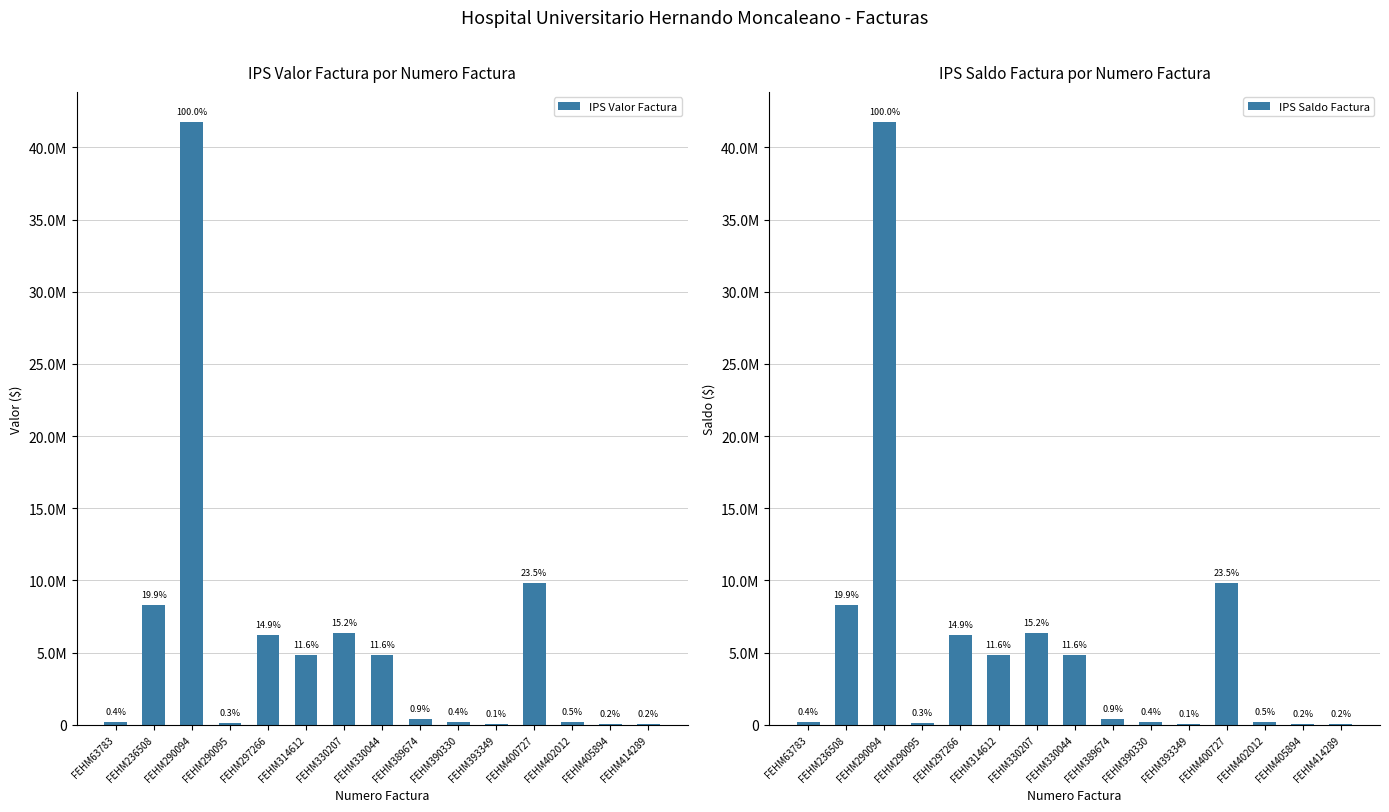

Is the value of IPS Valor Factura at FEHM290094 greater than the value of IPS Saldo Factura at FEHM314612?

Yes